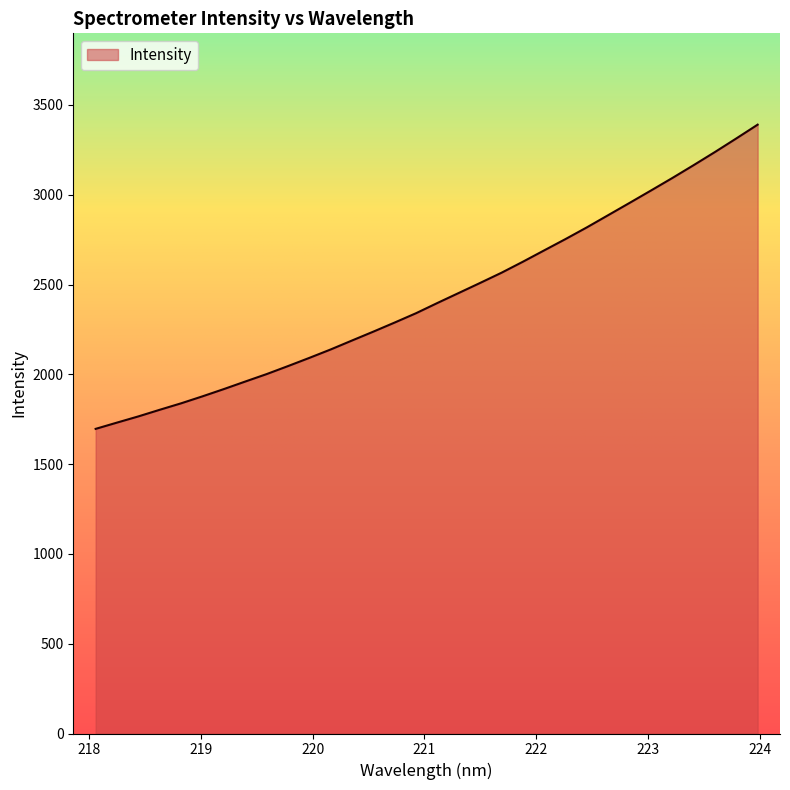

What is the maximum value shown in the chart?

3390.1